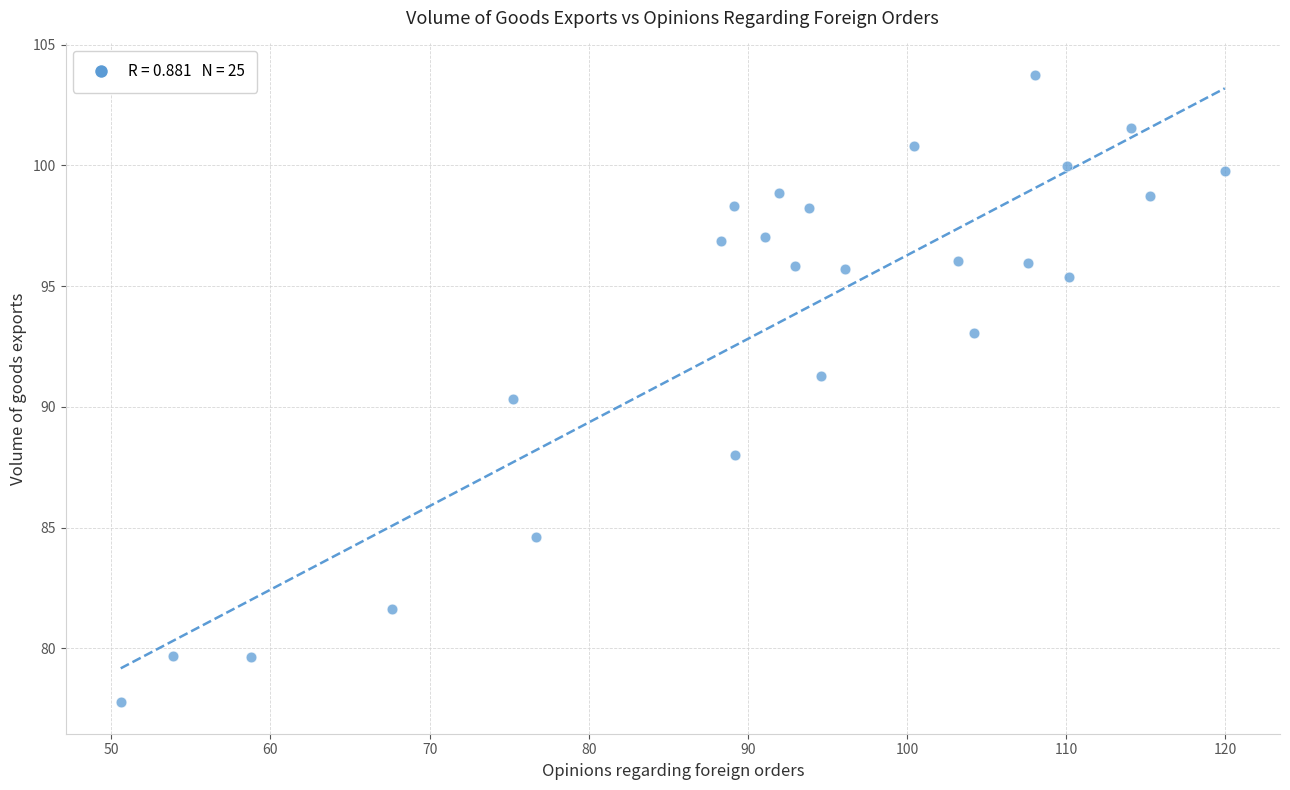

What is the range of Y values (max minus min)?

26.0